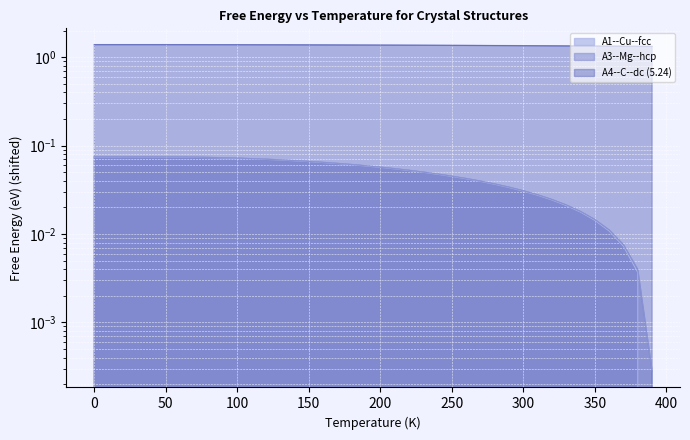

Where is A3--Mg--hcp nearest to the value 0?

390.0